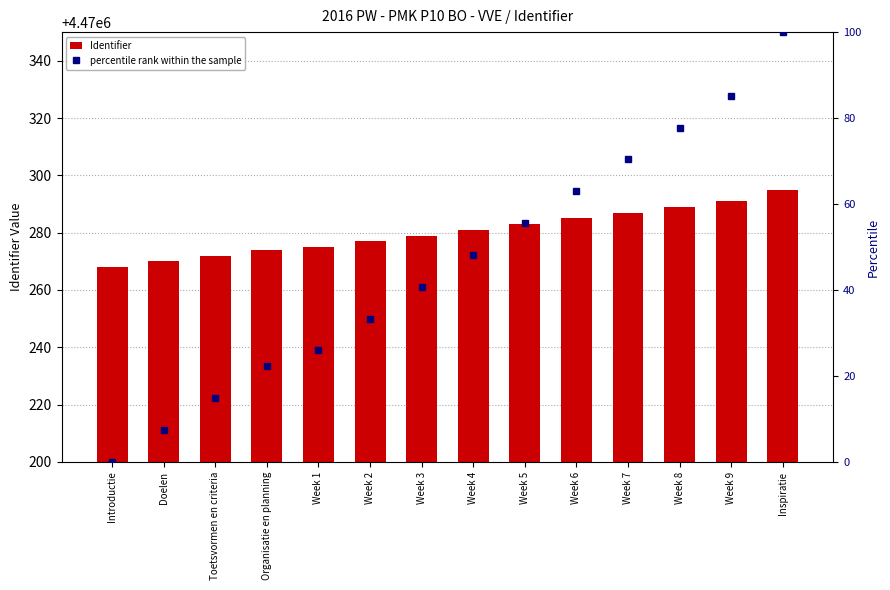

What is the difference between the maximum and minimum values in the Identifier series?

27